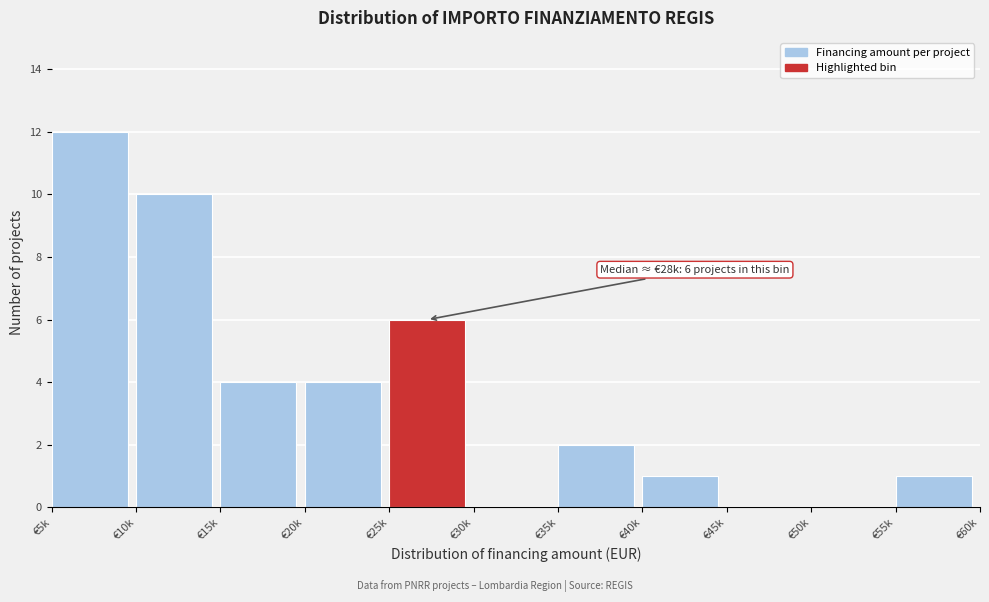

Reading left to right, what are all the values shown in this chart?

€5k=12	€10k=10	€15k=4	€20k=4	€25k=6	€30k=0	€35k=2	€40k=1	€45k=0	€50k=0	€55k=1